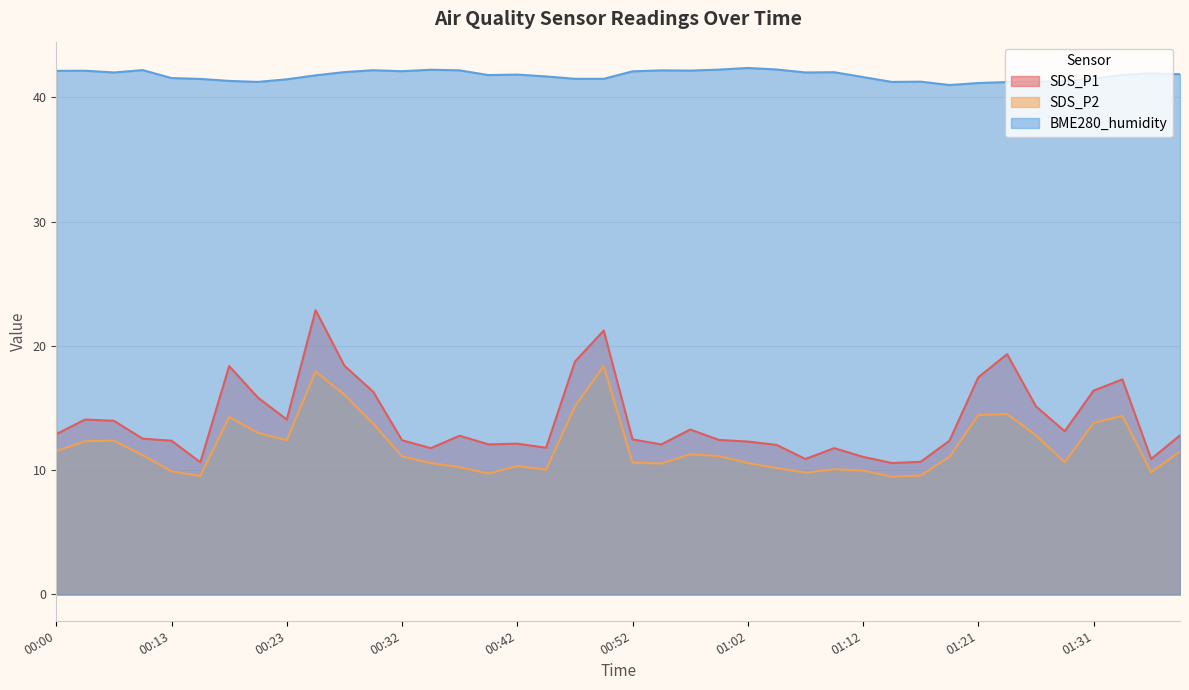

Reading left to right, transcribe all the data shown in this chart.

SDS_P1: 12.9	14.1	14.0	12.5	12.4	10.6	18.4	15.8	14.1	22.9	18.4	16.3	12.4	11.8	12.8	12.1	12.1	11.8	18.7	21.2	12.5	12.1	13.3	12.4	12.3	12.0	10.9	11.8	11.1	10.6	10.7	12.4	17.5	19.3	15.1	13.1	16.4	17.3	10.9	12.8
SDS_P2: 11.5	12.3	12.4	11.2	9.9	9.5	14.3	13.0	12.4	17.9	16.1	13.7	11.1	10.6	10.2	9.7	10.3	10.0	15.1	18.4	10.6	10.5	11.3	11.1	10.6	10.2	9.8	10.1	10.0	9.5	9.6	11.1	14.4	14.5	12.8	10.6	13.8	14.4	9.8	11.5
BME280_humidity: 42.1	42.1	42.0	42.2	41.5	41.5	41.3	41.2	41.4	41.8	42.0	42.2	42.1	42.2	42.2	41.8	41.8	41.7	41.5	41.5	42.1	42.2	42.1	42.2	42.4	42.2	42.0	42.0	41.6	41.2	41.2	41.0	41.1	41.2	41.2	41.3	41.5	41.8	41.9	41.9